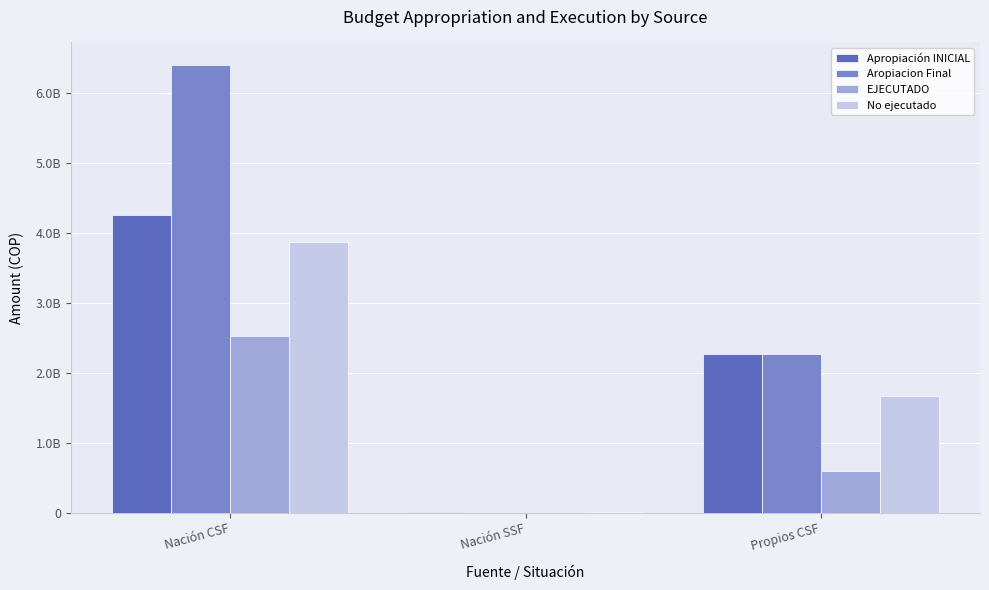

The No ejecutado series shows 2243220981.4 at Propios CSF. True or false?

False